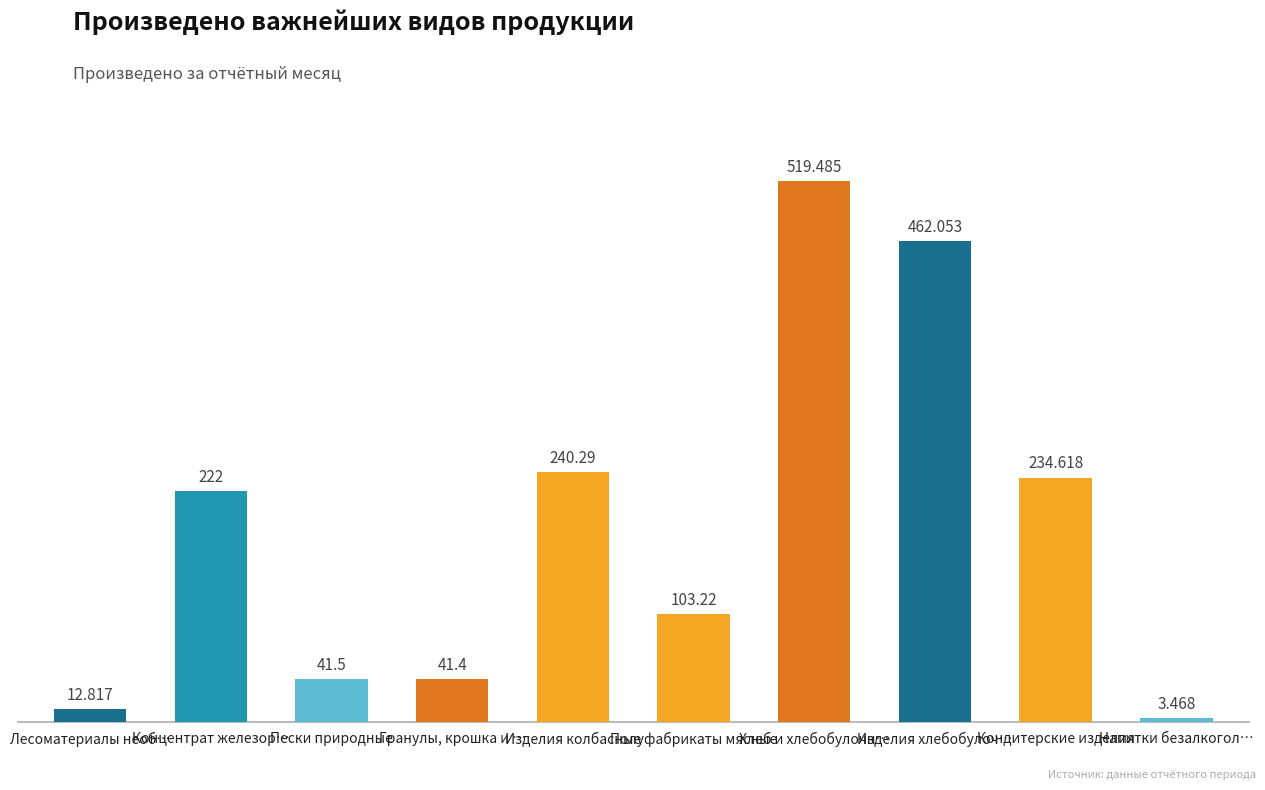

What is the value of the 2nd bar from the left?

222.0